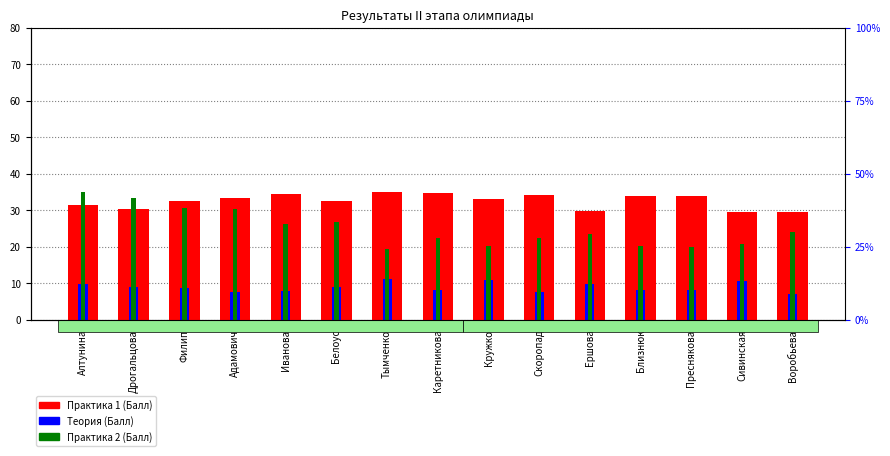

At which category is the sum across all series the highest?

Алтунина